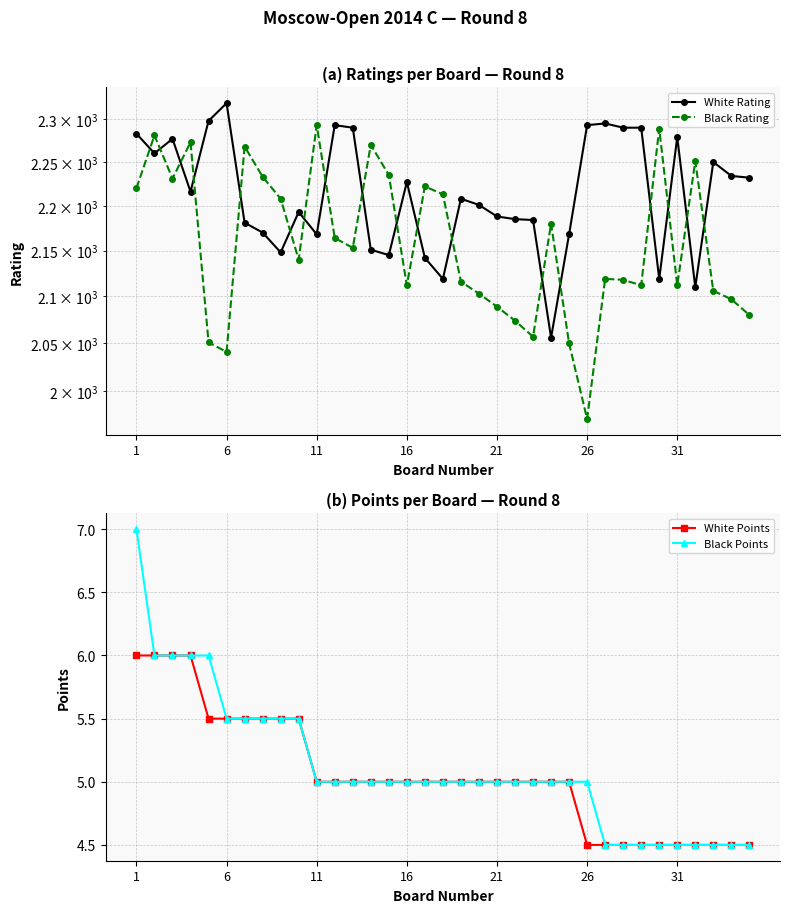

In White Rating, how many points are higher than both neighbors (excluding endpoints)?

9